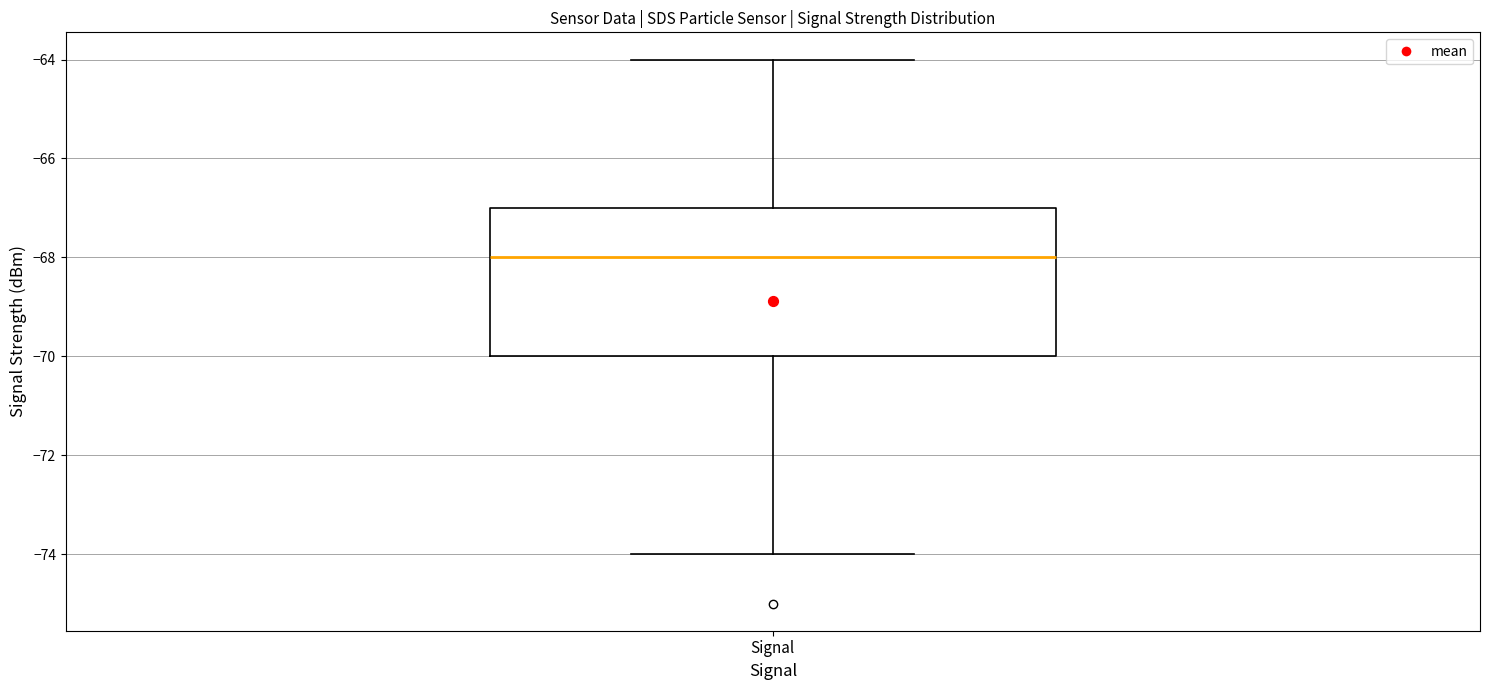

Where does the lower whisker of the box for Signal end on the y-axis? The values are not printed on the chart, so give them approximately, as read against the axis.

-74